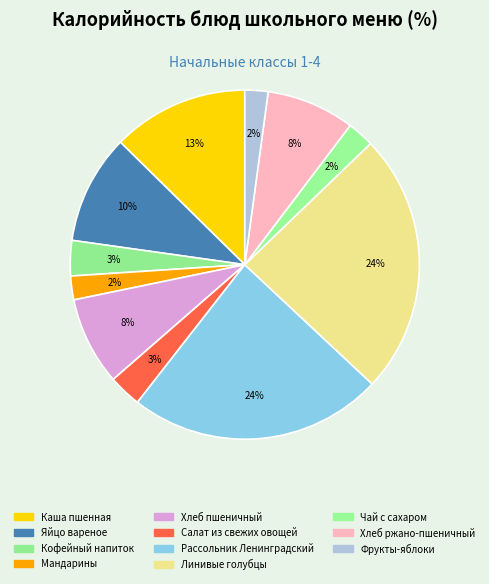

Is there any slice that represents more than half of the pie?

No